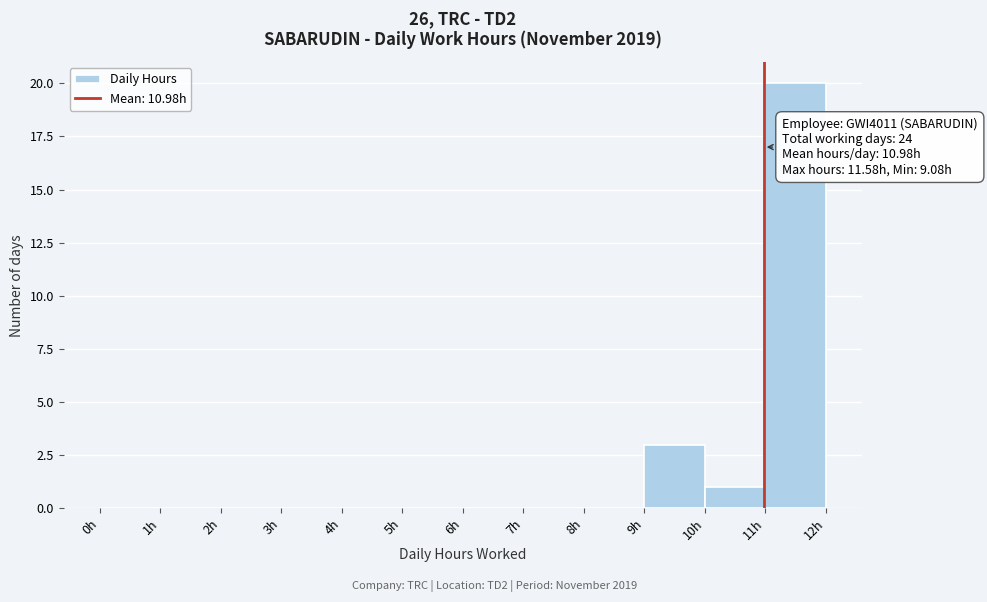

Which range on the x-axis has the tallest bar?

11 to 12